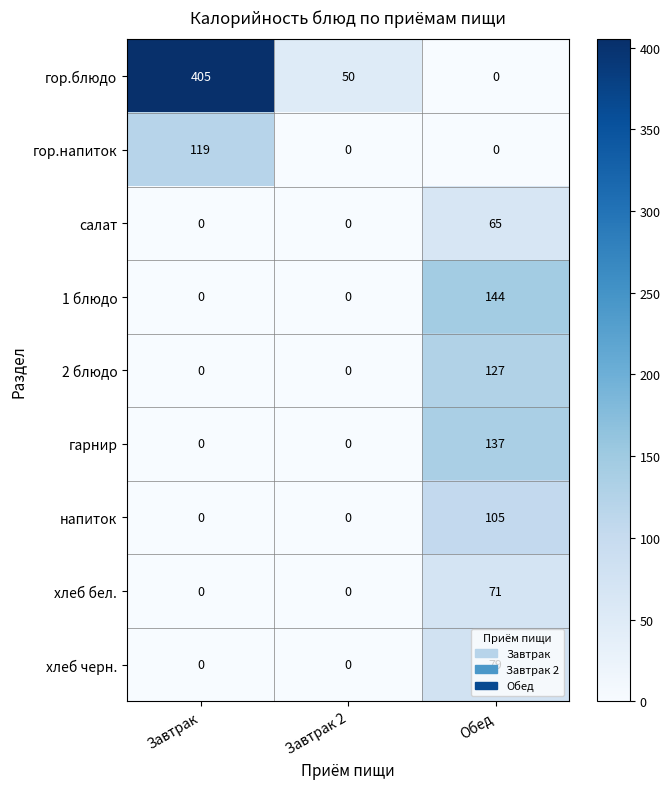

What value does the гарнир series have at Обед, to the nearest 5?

135